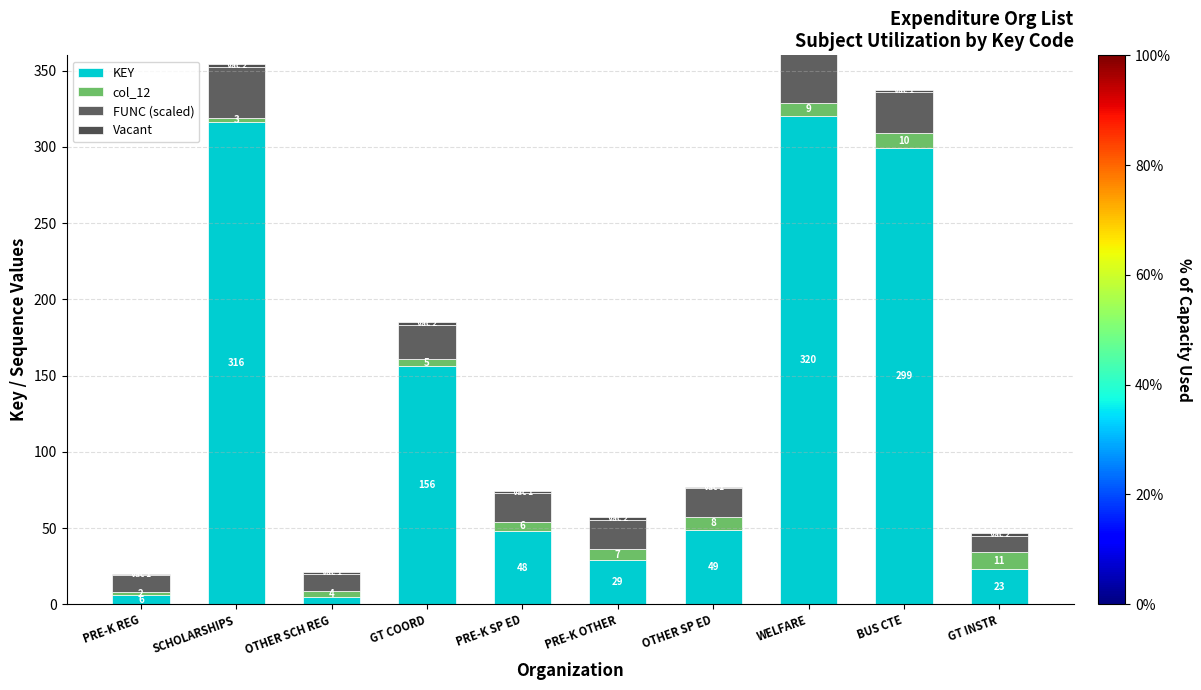

Reading left to right, what are all the values shown in this chart?

KEY: 6.0	316.0	5.0	156.0	48.0	29.0	49.0	320.0	299.0	23.0
col_12: 2.0	3.0	4.0	5.0	6.0	7.0	8.0	9.0	10.0	11.0
FUNC (scaled): 11.0	33.1	11.0	22.1	19.0	19.0	19.0	33.1	27.2	11.0
Vacant: 1.0	2.0	1.0	2.0	1.0	2.0	1.0	2.0	1.0	2.0